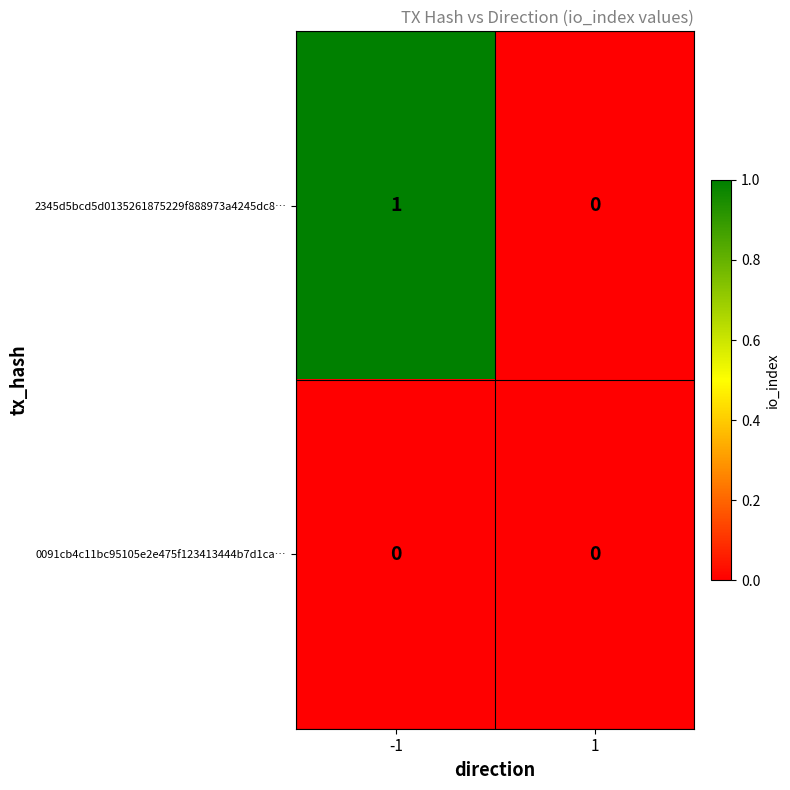

List the series in order of their overall mean, highest first.

2345d5bcd5d0135261875229f888973a4245dc8…, 0091cb4c11bc95105e2e475f123413444b7d1ca…